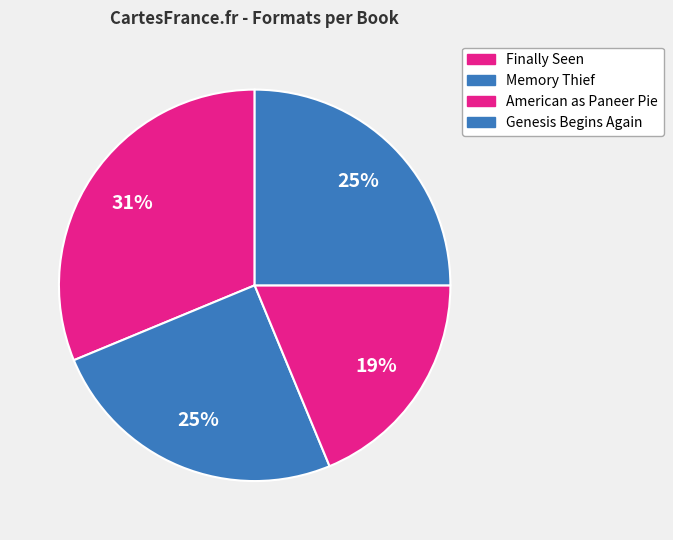

How many segments does this pie chart have?

4